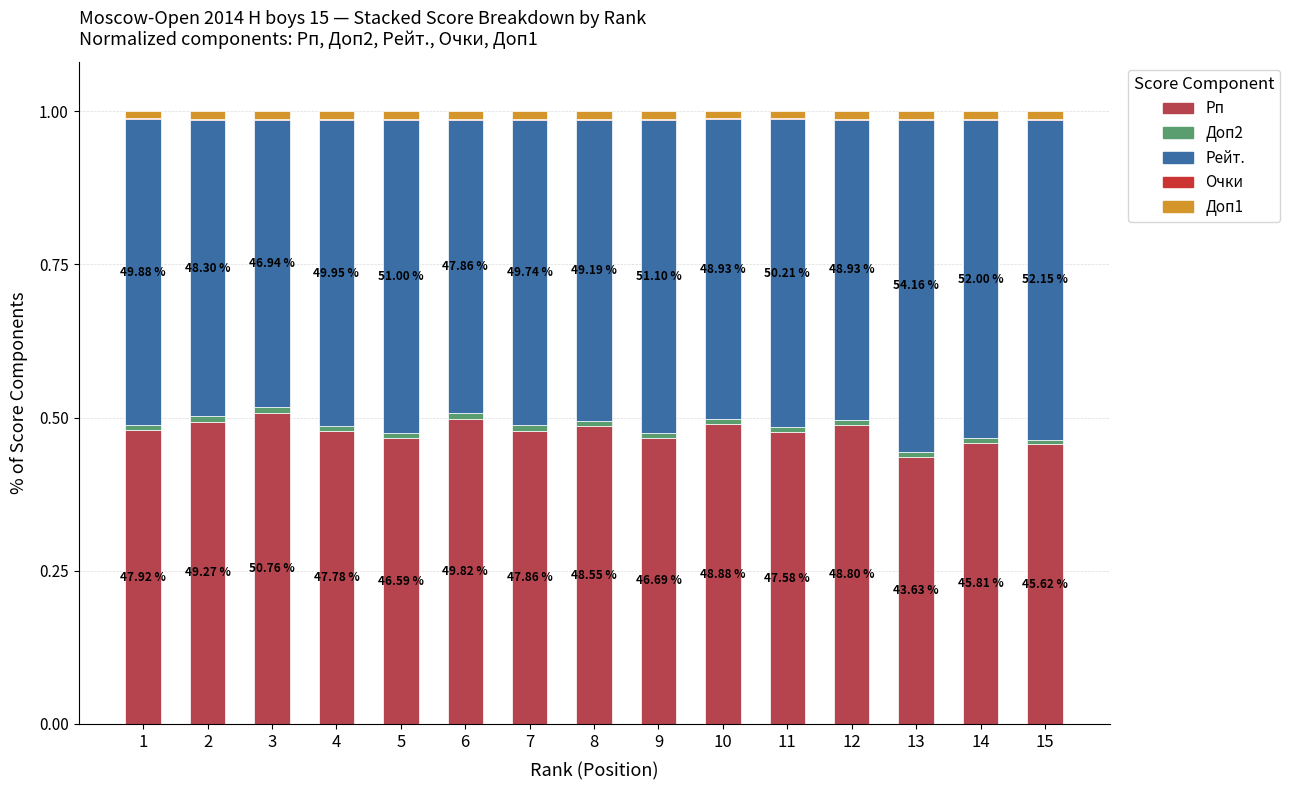

Rank the series by their maximum value, from highest to lowest.

Рейт., Рп, Доп1, Доп2, Очки